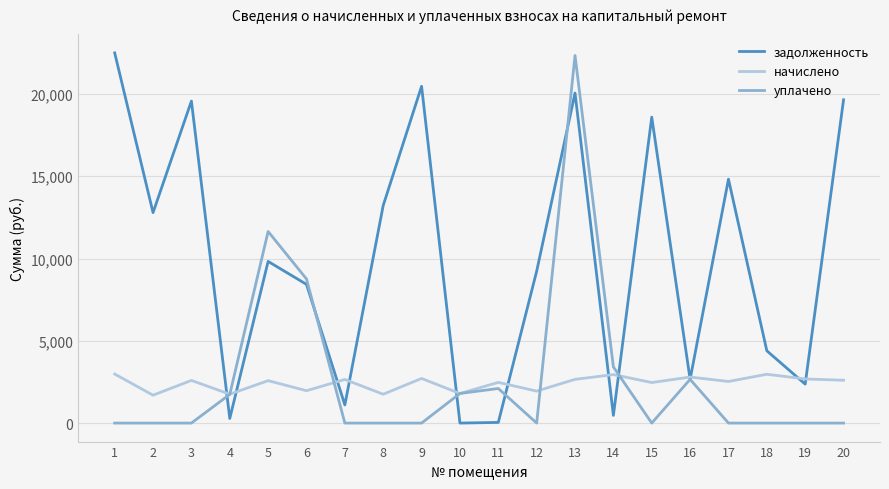

What is the spread (max minus min) of values at 15?

18592.3